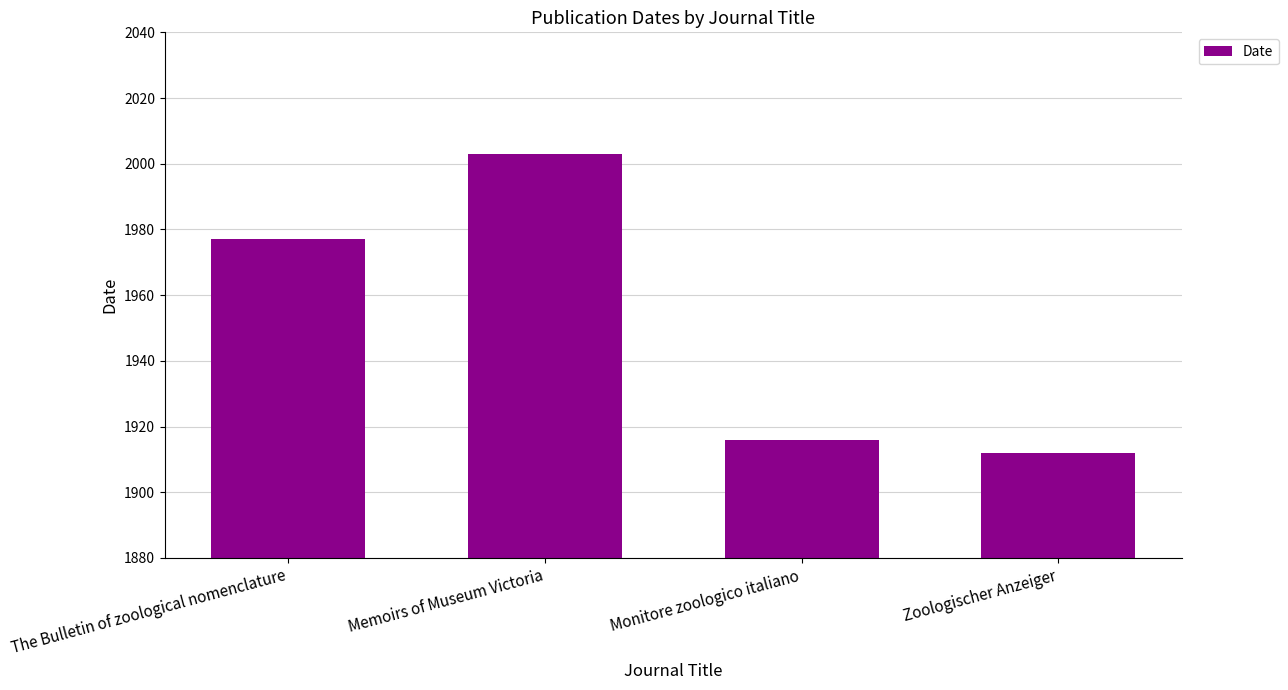

How many distinct data groups are displayed?

1